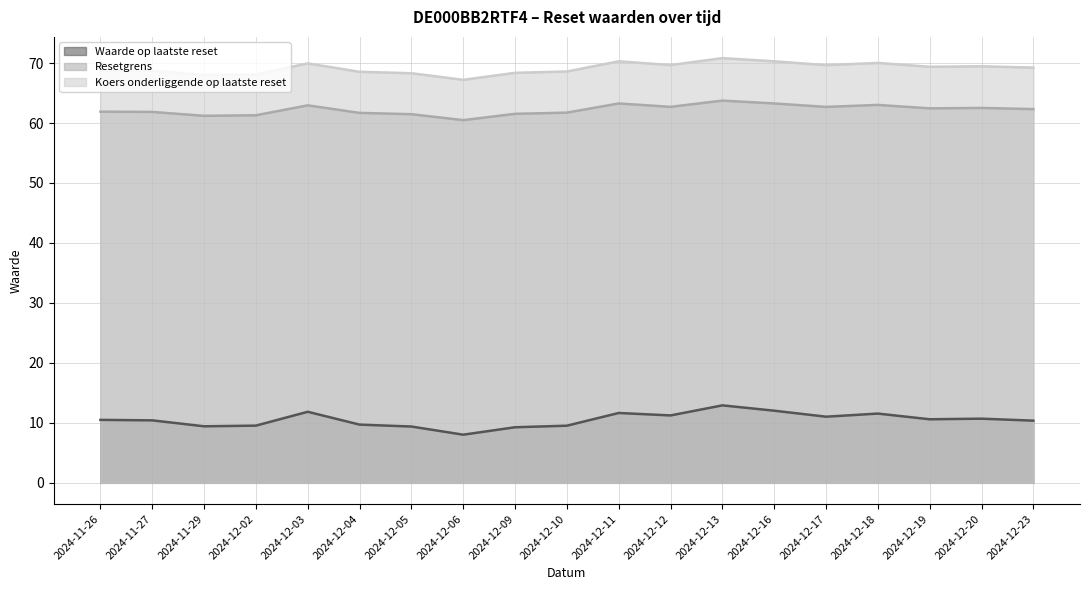

The value of Waarde op laatste reset at 2024-12-12 is 17.6. True or false?

False